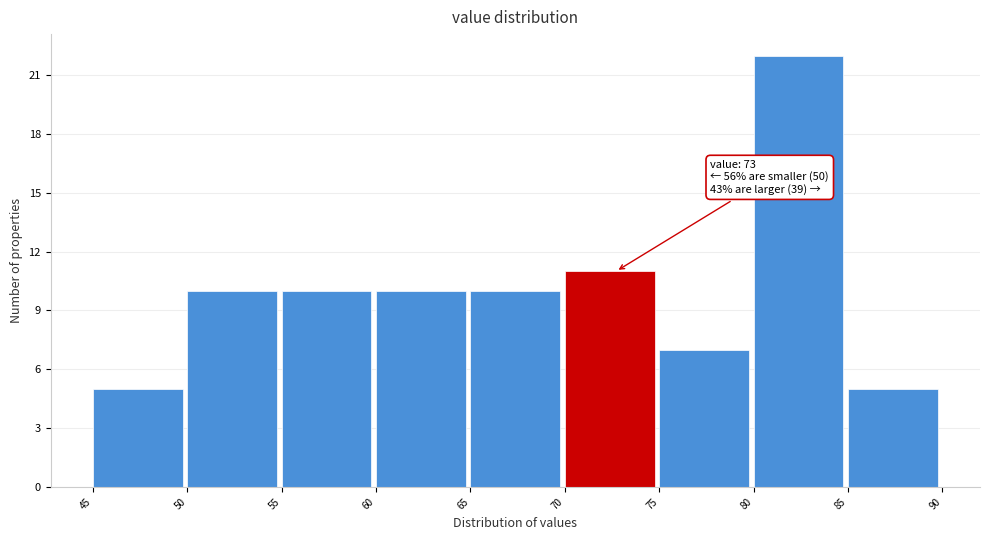

Over which range of the x-axis is the bar tallest?

80 to 85